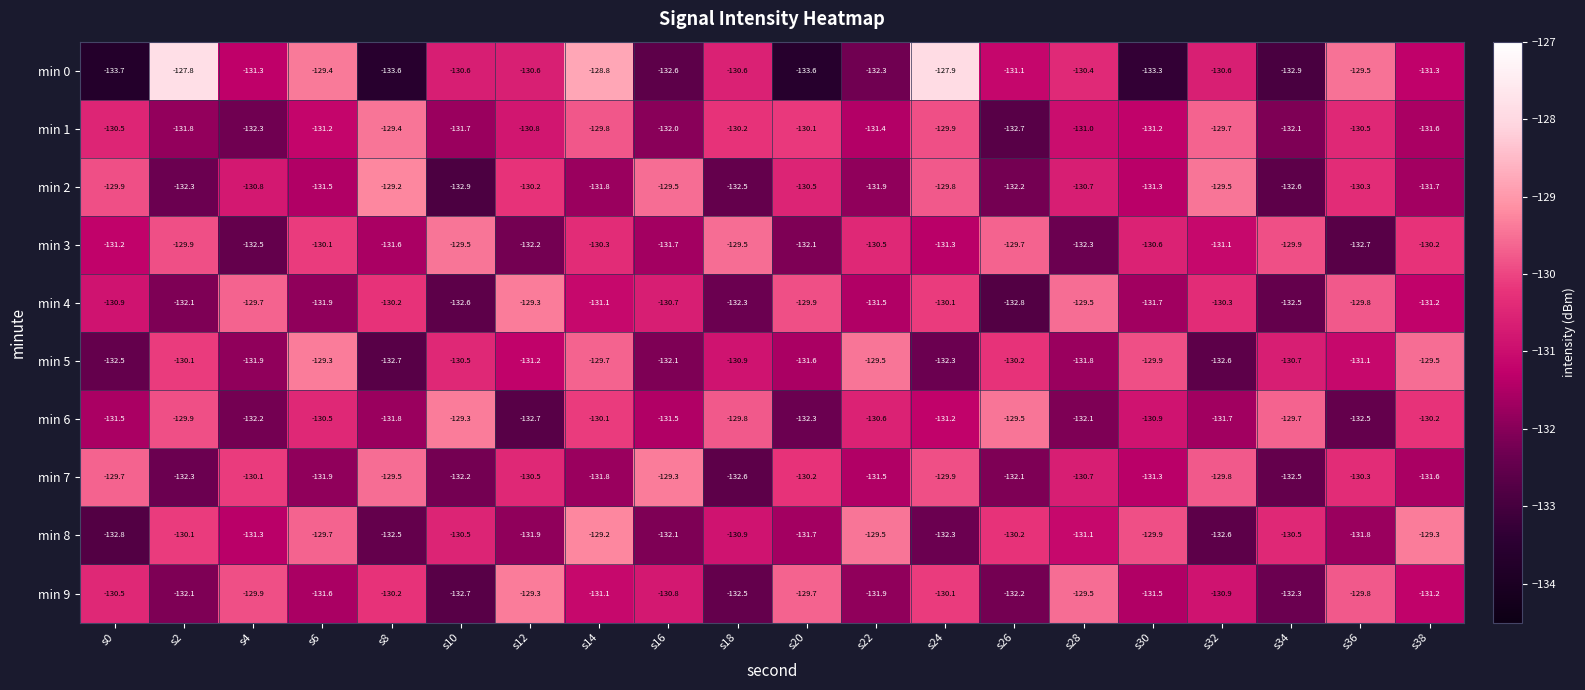

What is the sum of the min 1 values at s12 and s2?

-262.6